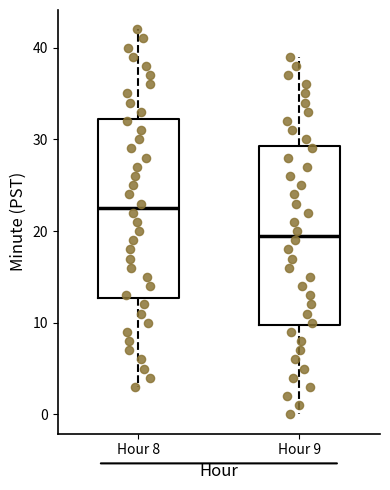

Where is the upper edge of the box for Hour 9 on the y-axis? The values are not printed on the chart, so give them approximately, as read against the axis.

29